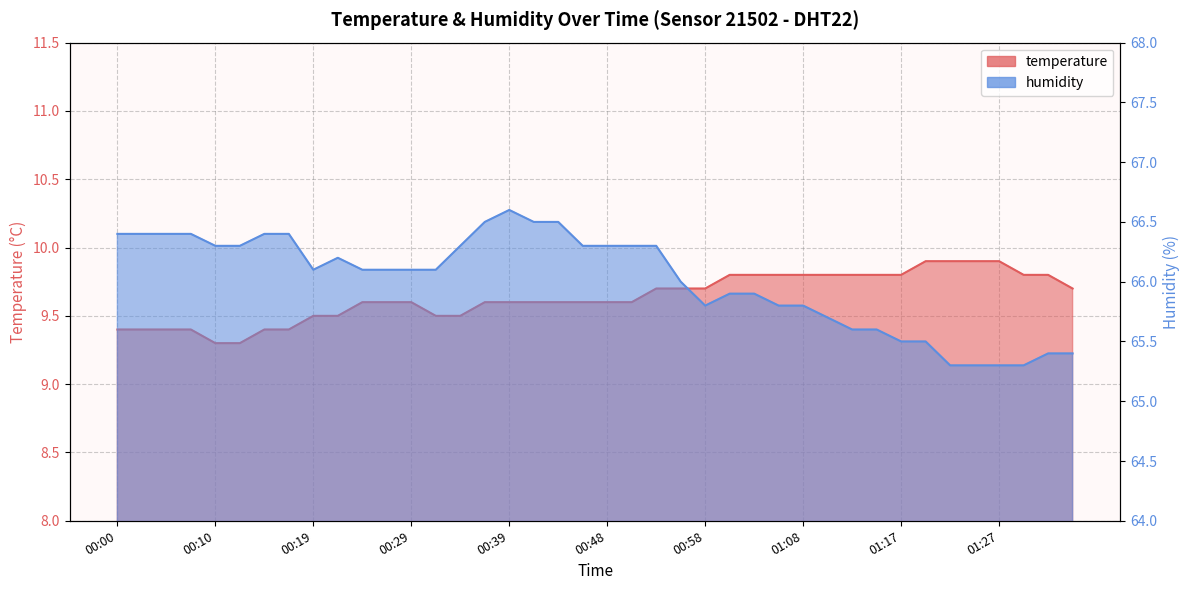

What position from the right is 01:17?

8